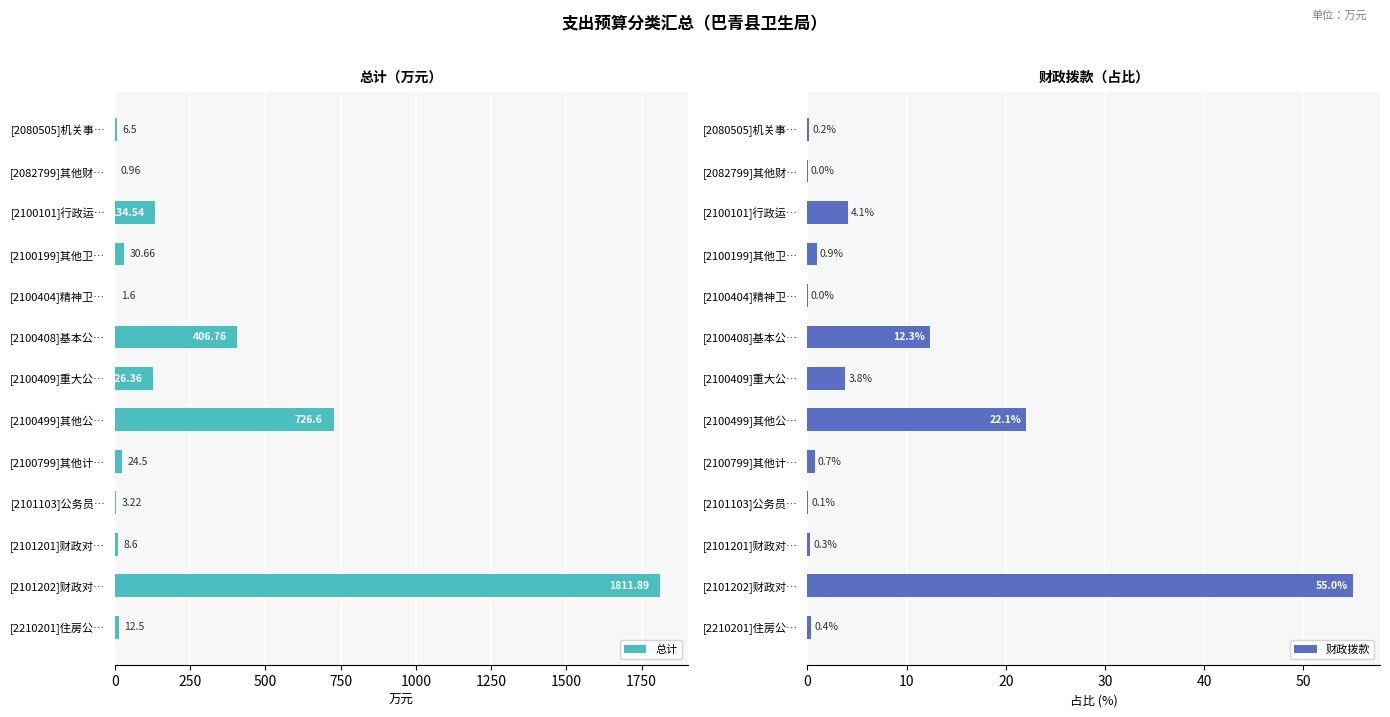

What is the highest value of the 财政拨款 series?

55.0